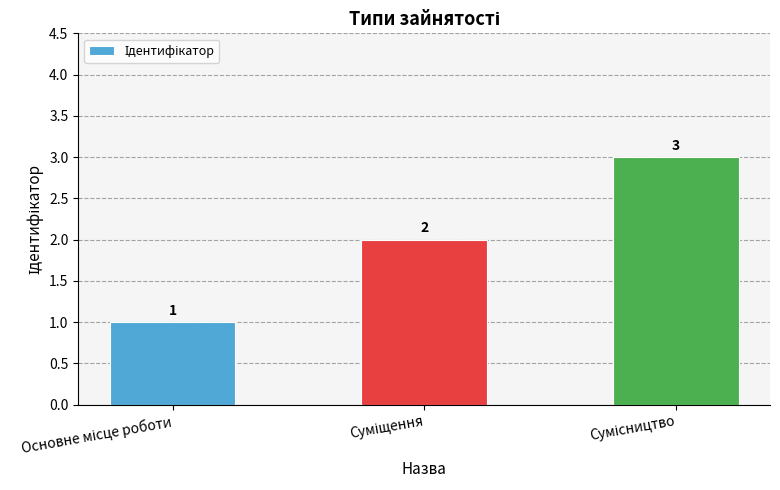

What is the value of the 2nd bar from the left?

2